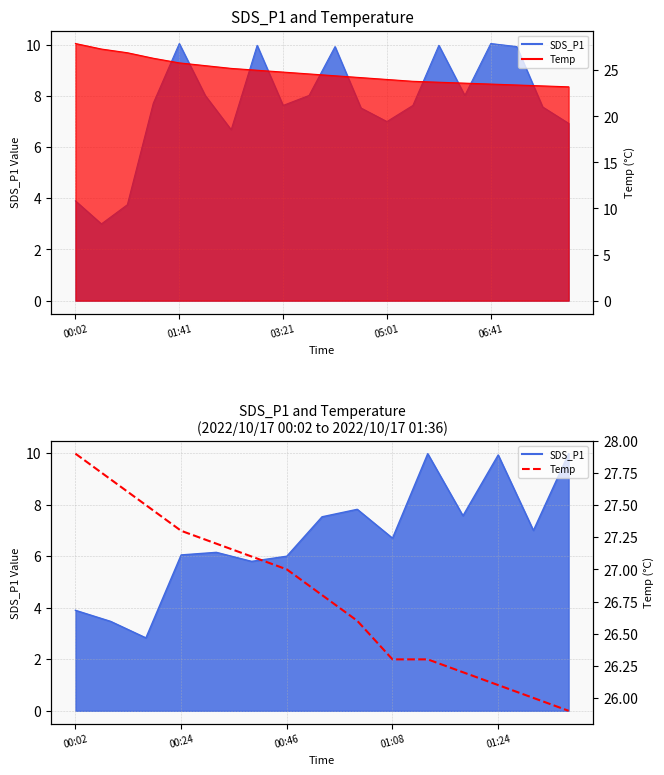

What position from the left is 03:21?

3